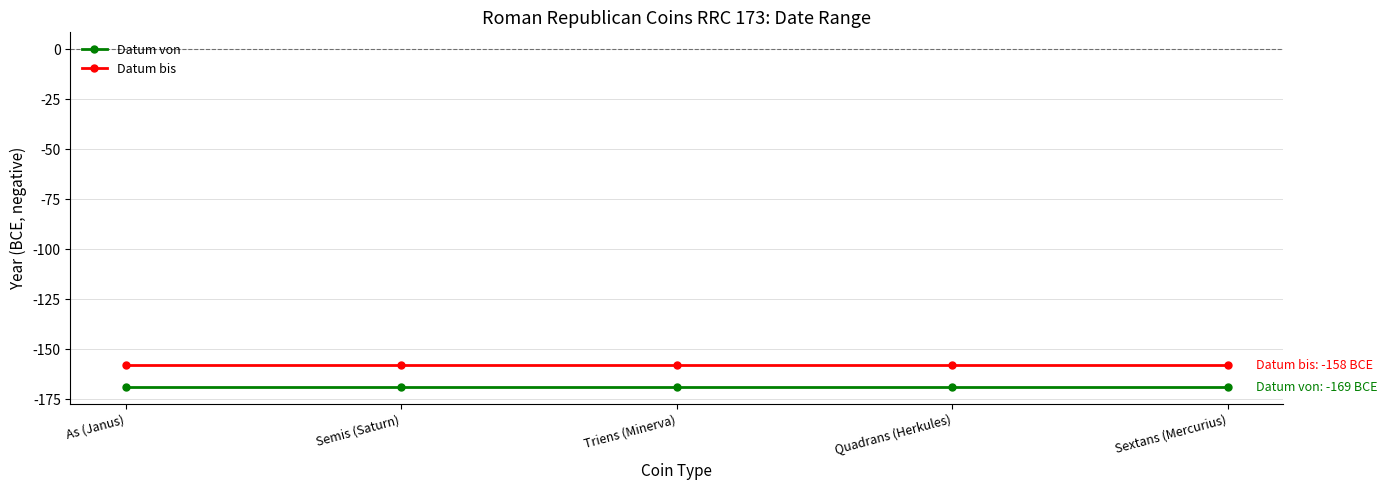

Which series has the largest total across all categories?

Datum bis